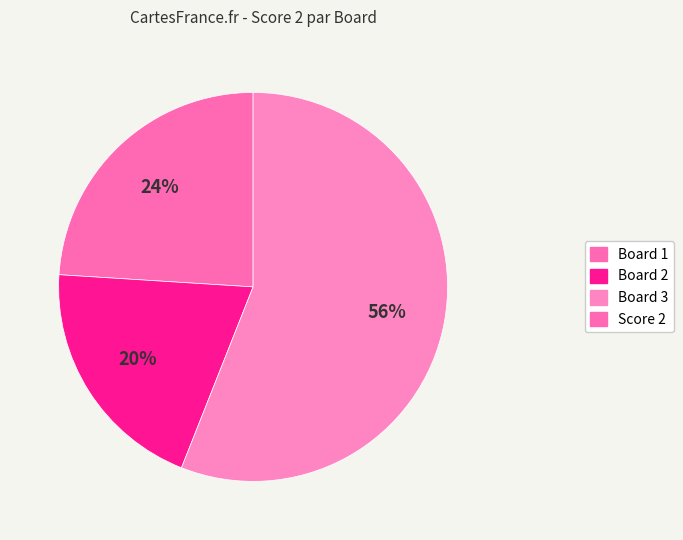

To the nearest percent, what is the average slice percentage?

33%